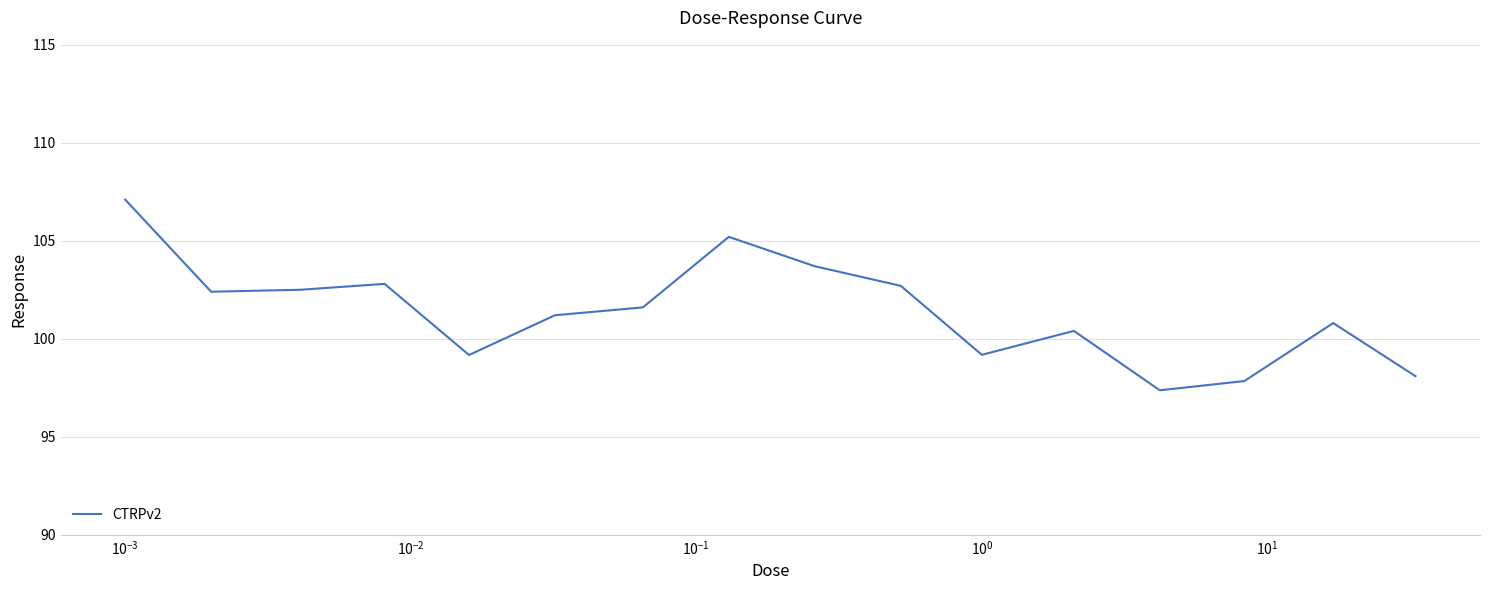

What is the difference between the maximum and minimum values?

9.7